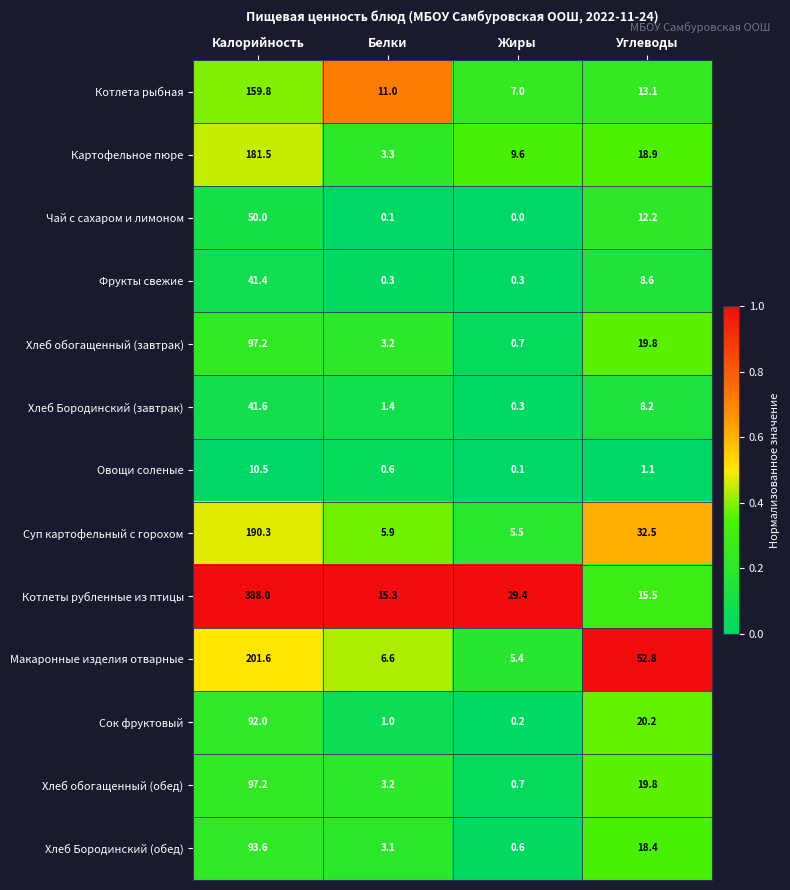

Which category has the lowest value across all series?

Жиры